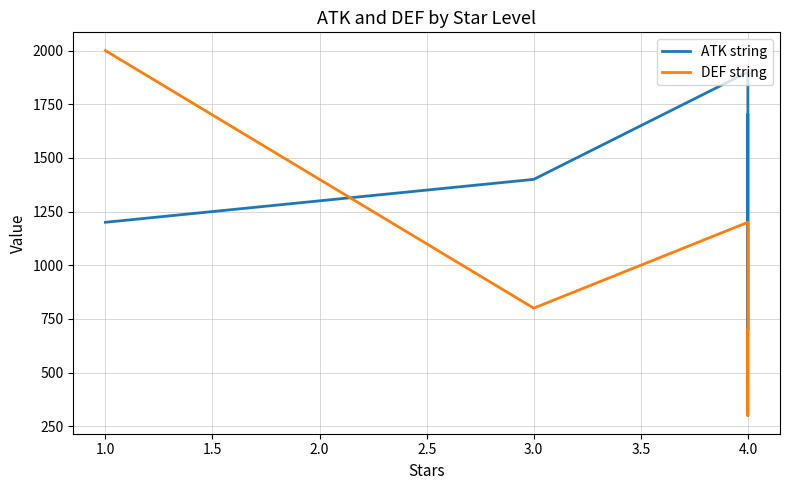

Count the ATK string values in the range 1200 to 1700.

3